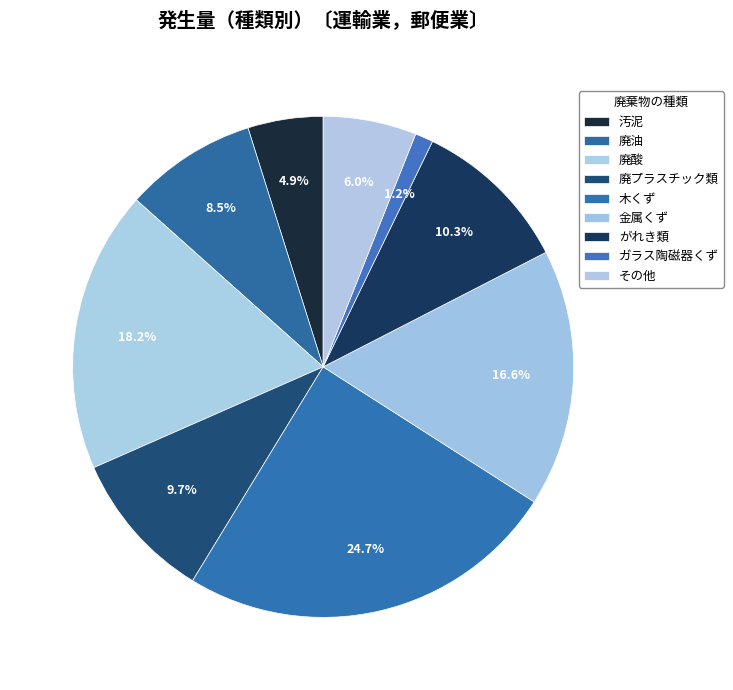

Is there a majority slice in this chart?

No